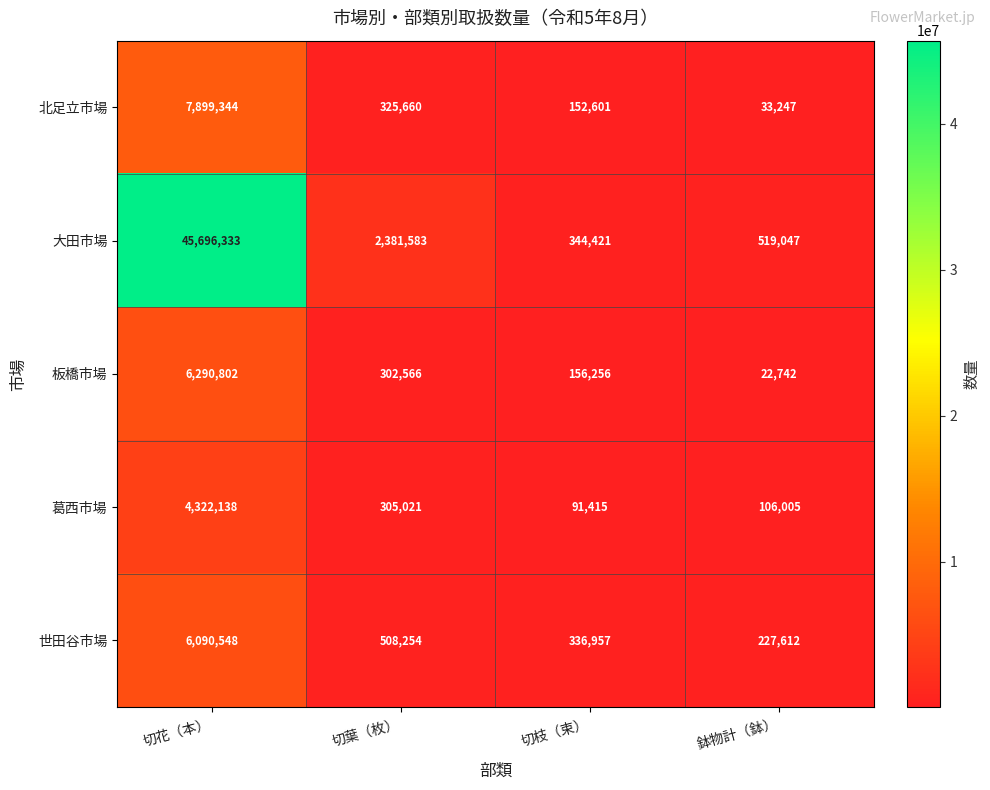

What is the smallest value displayed?

22742